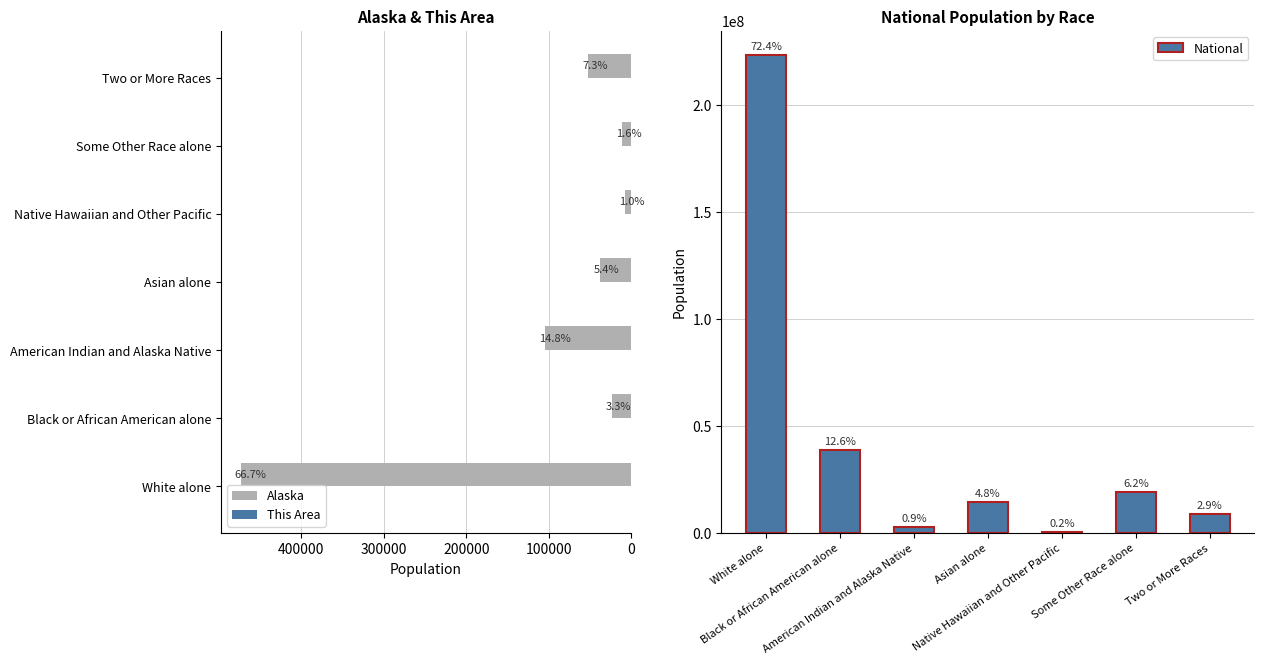

Reading left to right, what are all the values shown in this chart?

Alaska: 473576	23263	104871	38135	7409	11102	51875
This Area: 1	0	36	0	0	0	0
National: 223553265	38929319	2932248	14674252	540013	19107368	9009073